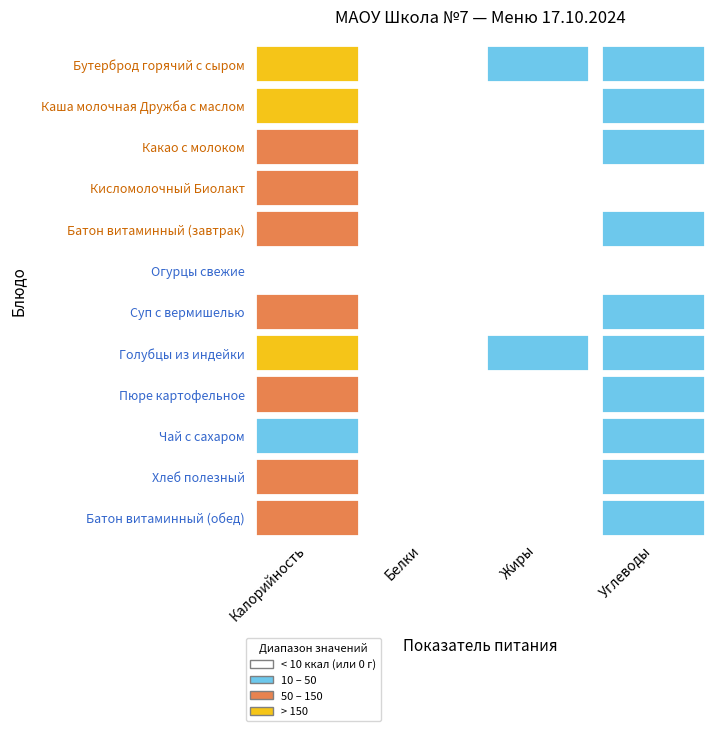

What is the highest value of the Завтрак: Каша молочная Дружба с маслом series?

228